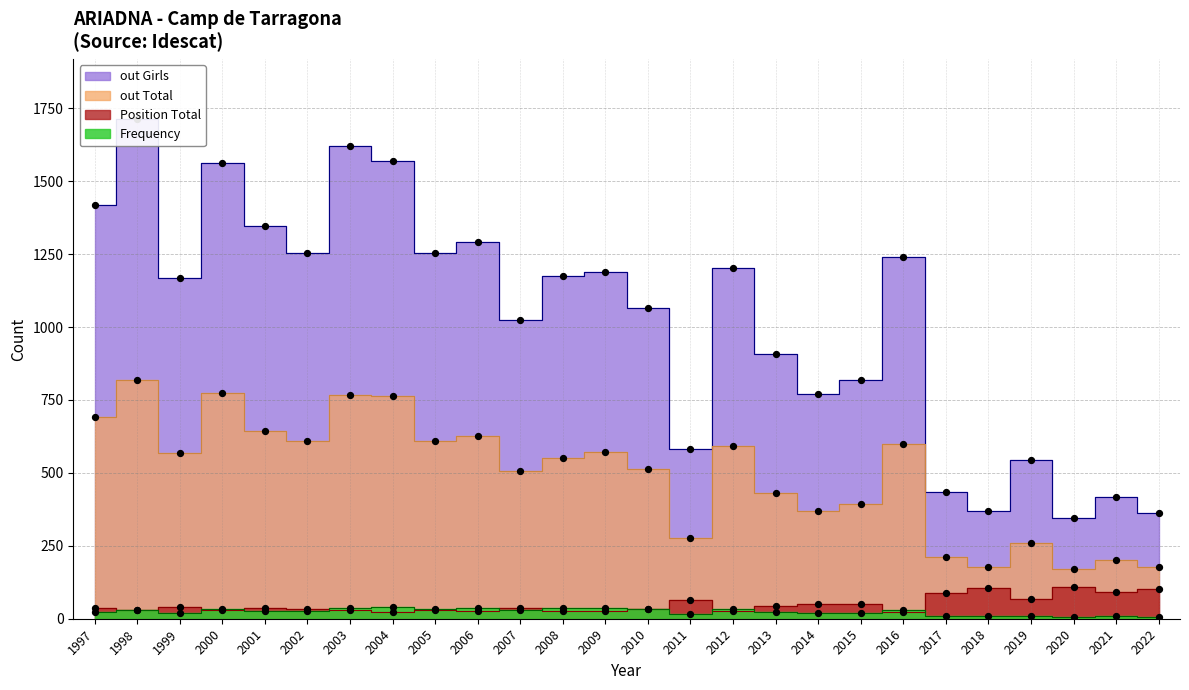

Which series has the largest total across all categories?

out Girls